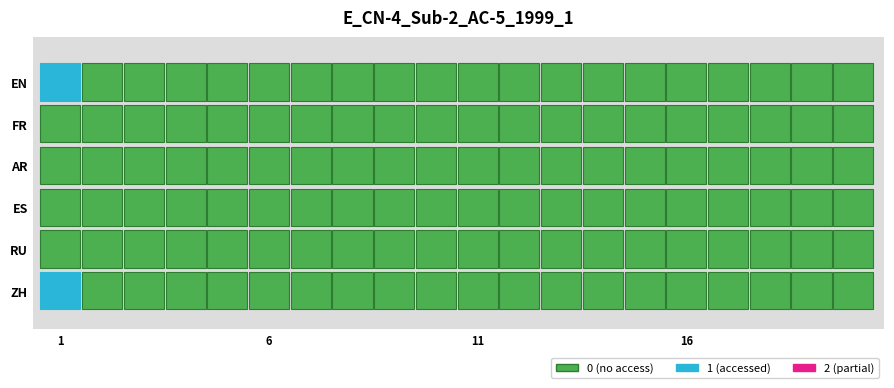

Is the value of FR at 2018-06-26 greater than the value of RU at 2018-06-12?

No